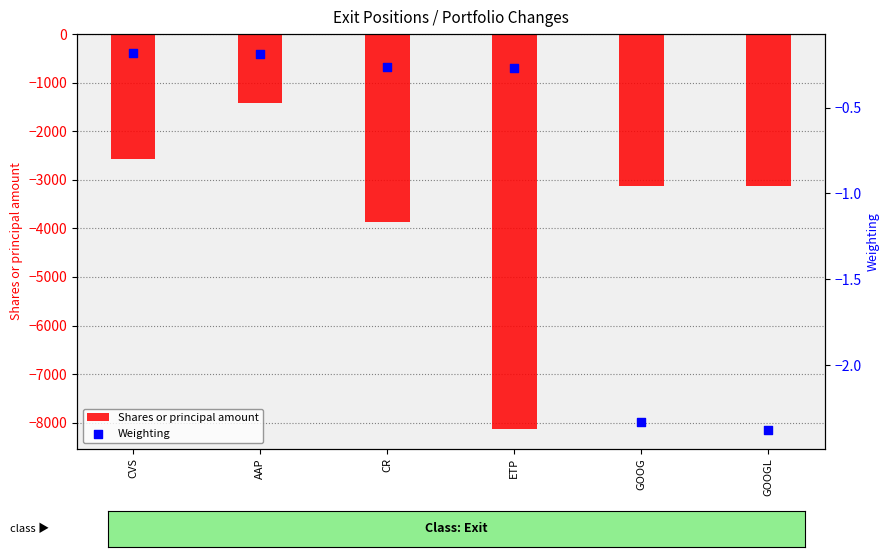

Which series has the largest total across all categories?

Weighting